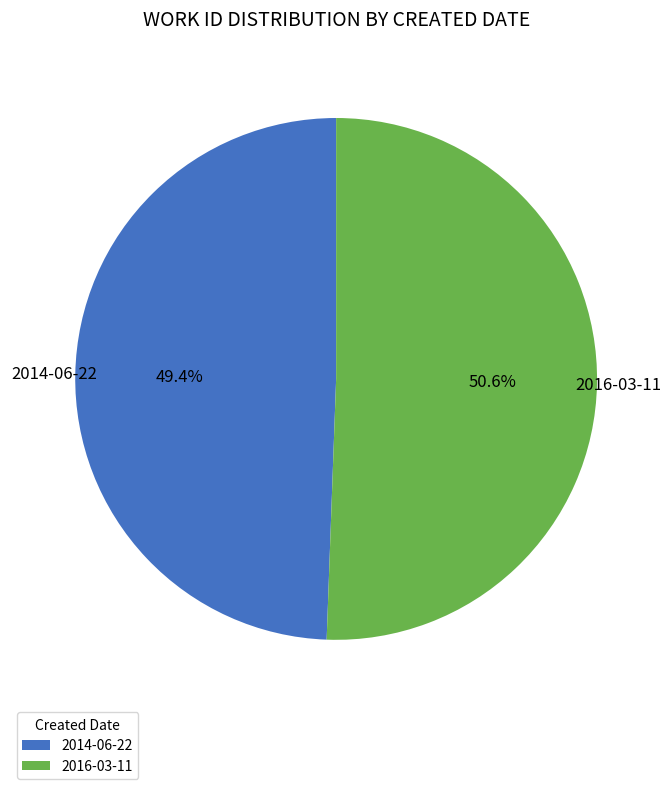

To the nearest percent, what portion does 2014-06-22 represent?

49%